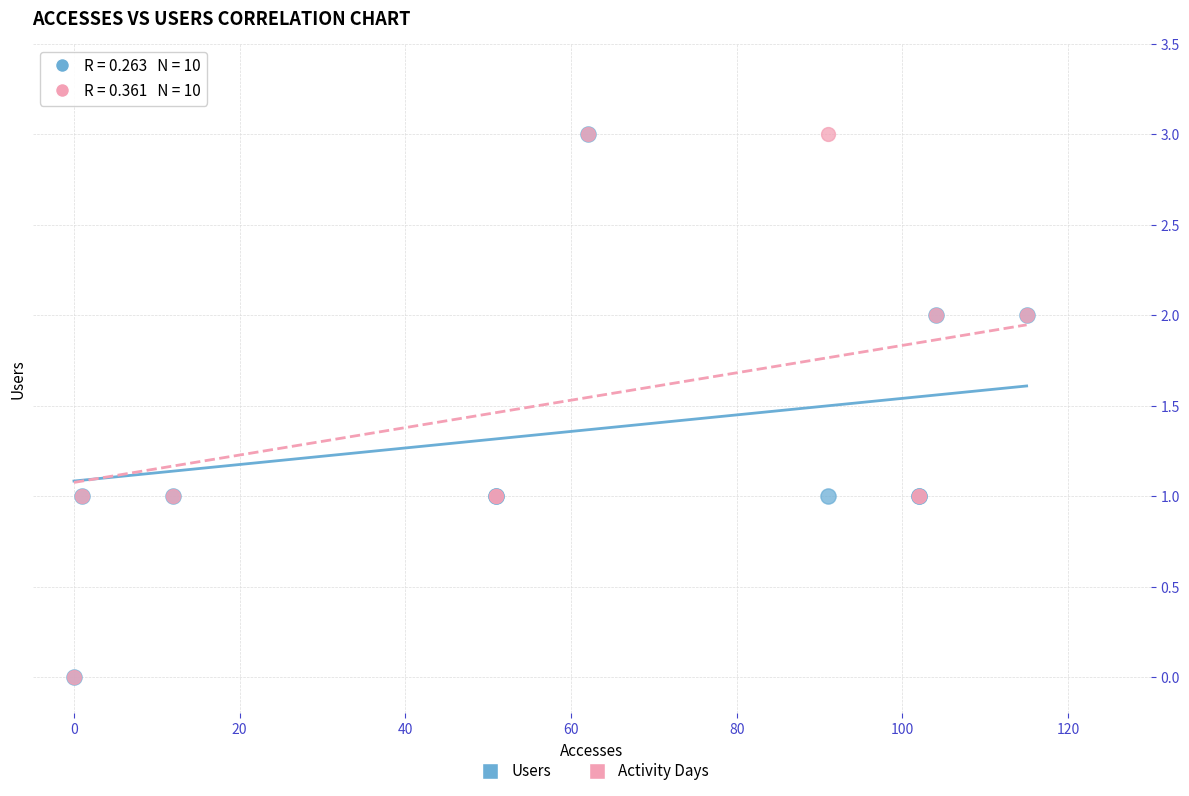

What are all the series names shown in the legend?

Users, Activity Days